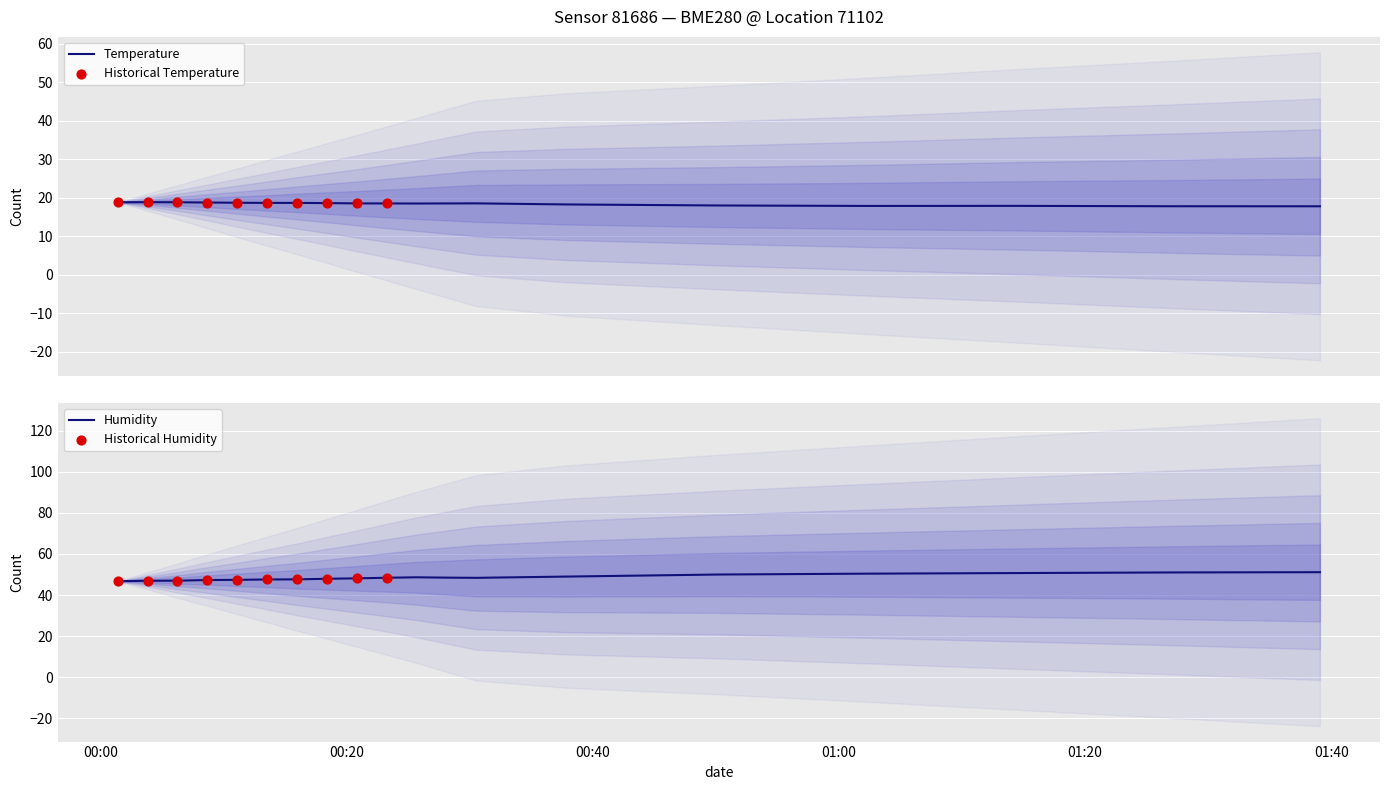

Is the value of temperature at 2023-07-13T00:11:04 greater than the value of humidity at 2023-07-13T00:11:04?

No